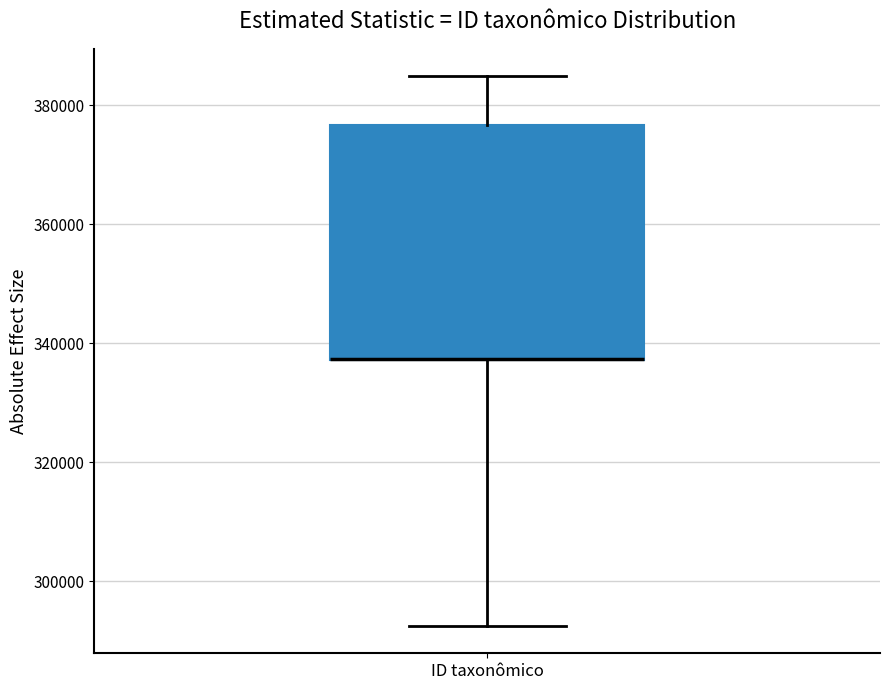

Read this box plot against the y-axis: the position of the median line, the range covered by the box, and the ends of both whiskers. The values are not printed on the chart, so give them approximately, as read against the axis.

median 338000 (drawn on the box's lower edge), box 338000 to 376000, whiskers 292000 to 384000